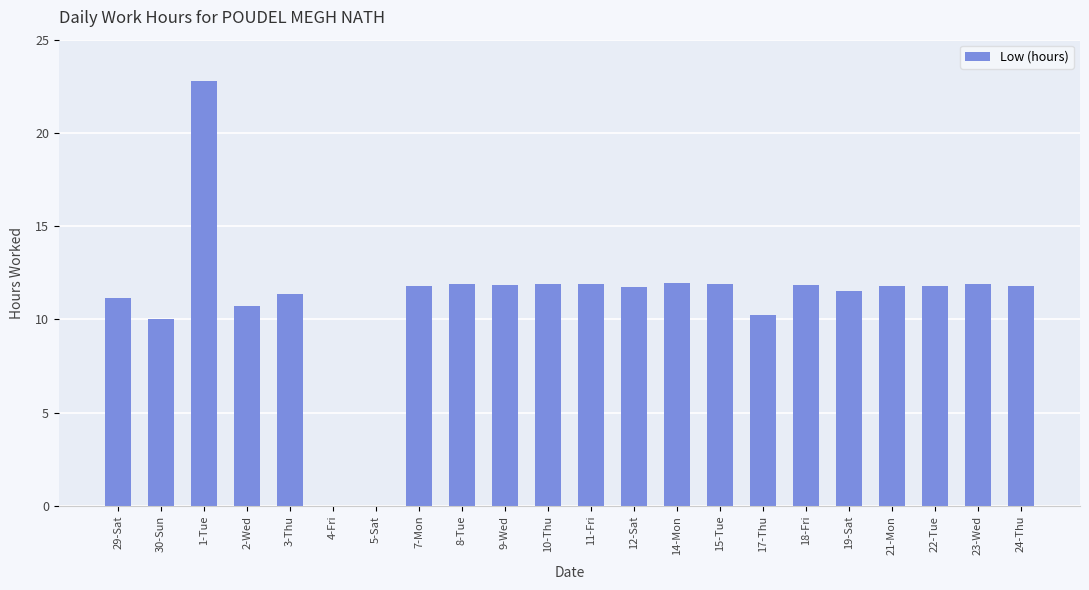

What is the sum of the values at 7-Mon and 2-Wed?

22.6